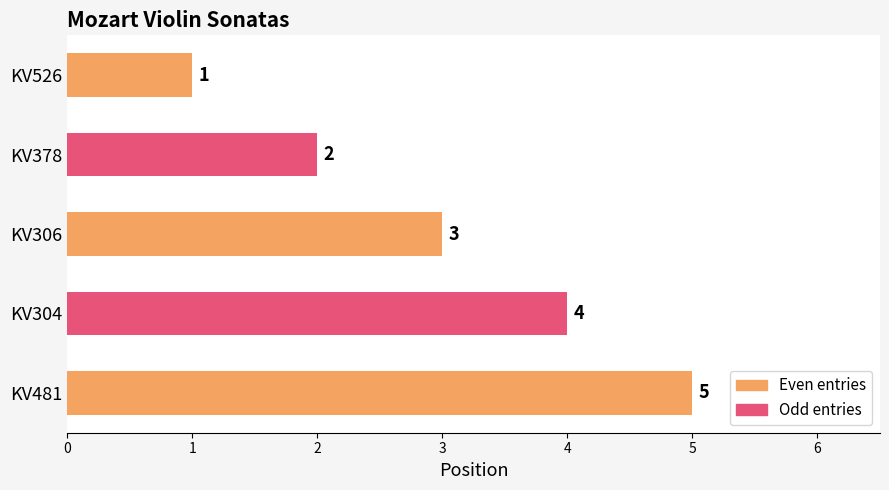

Count the values in the range 2 to 4.

3